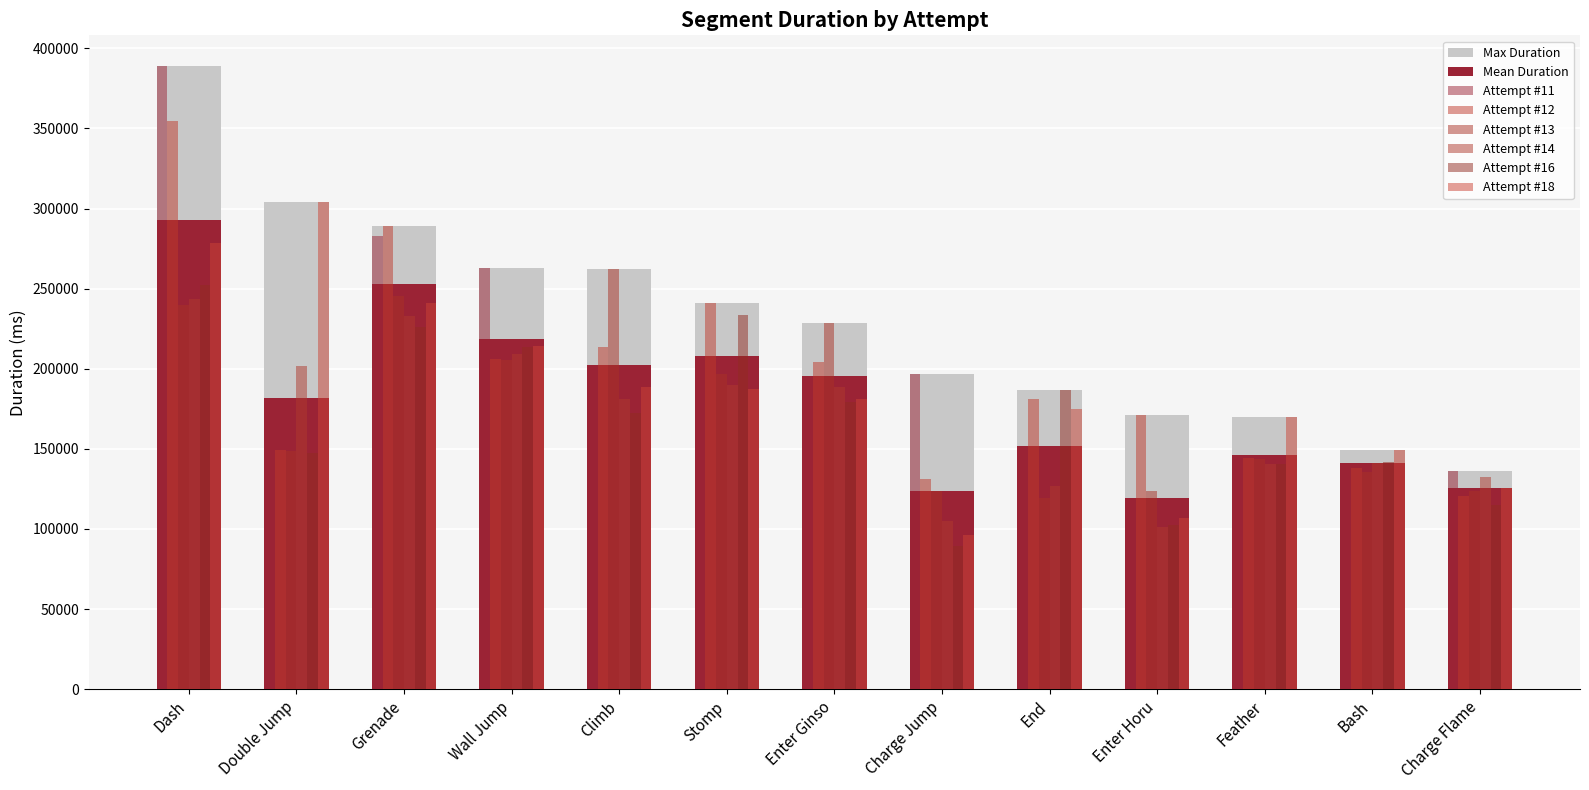

Does the chart contain stacked bars?

No